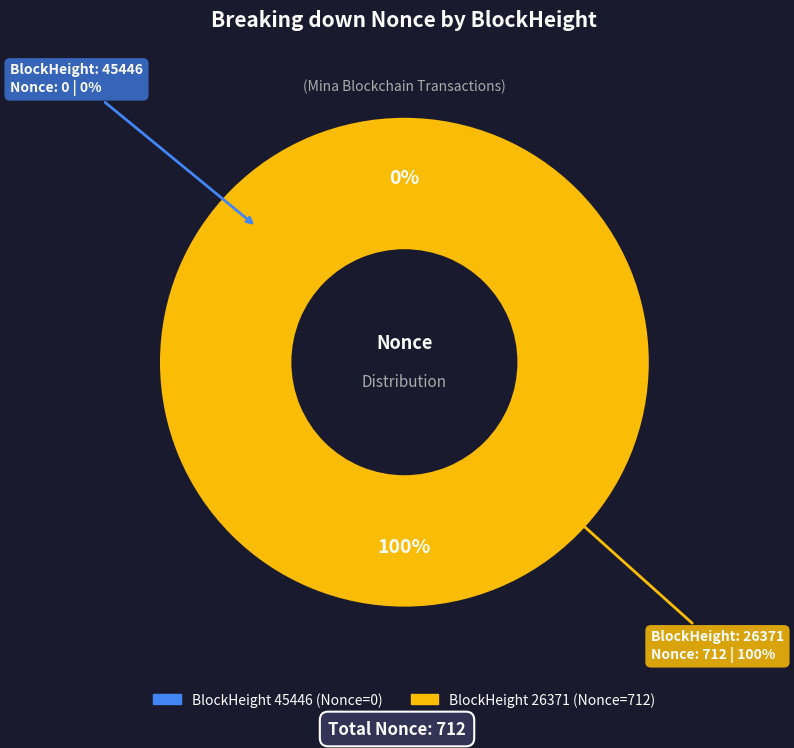

Which slice is the largest?

26371